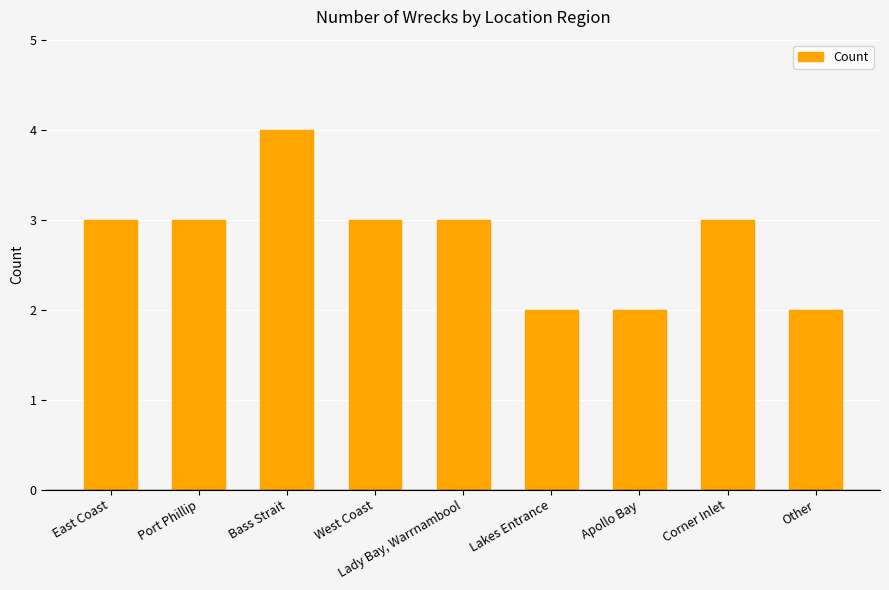

What is the difference between the values at Lakes Entrance and Corner Inlet?

1